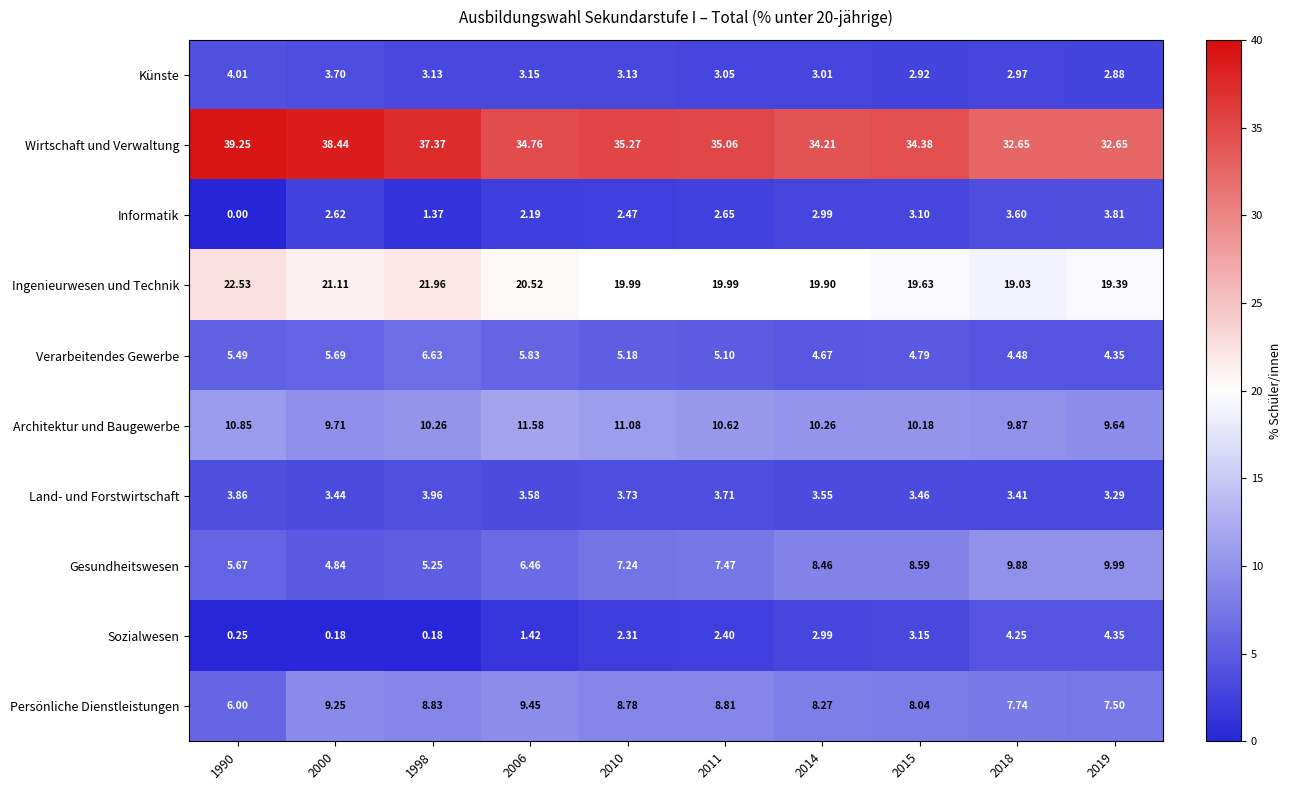

Which series has the largest total across all categories?

Wirtschaft und Verwaltung